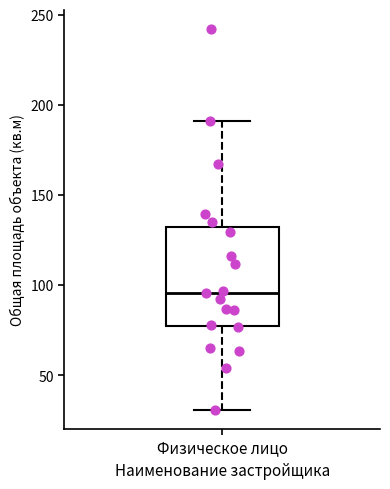

Where does the median line of the box for Физическое лицо sit on the y-axis? The values are not printed on the chart, so give them approximately, as read against the axis.

95